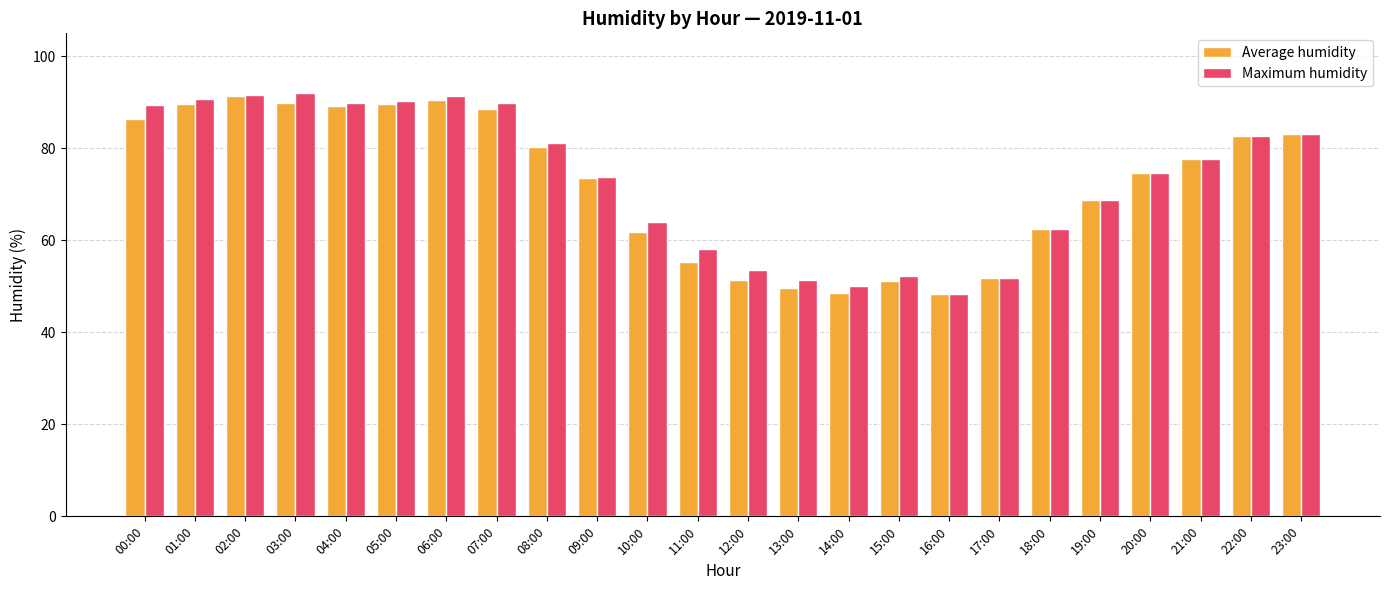

What is the maximum value for Maximum humidity?

92.1